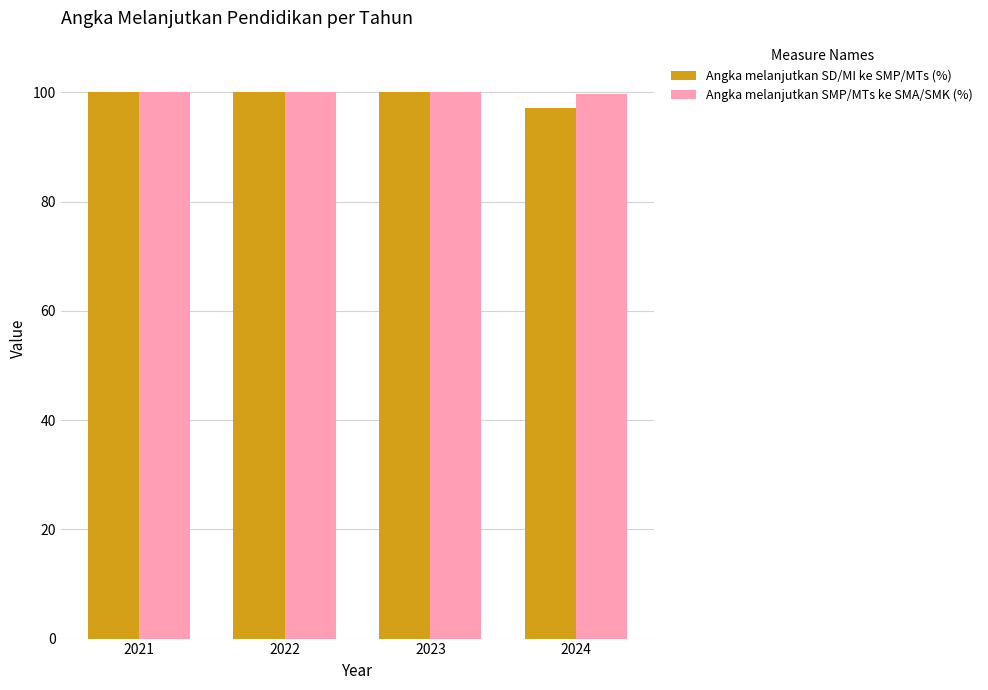

Which label corresponds to the smallest value in the chart?

2024